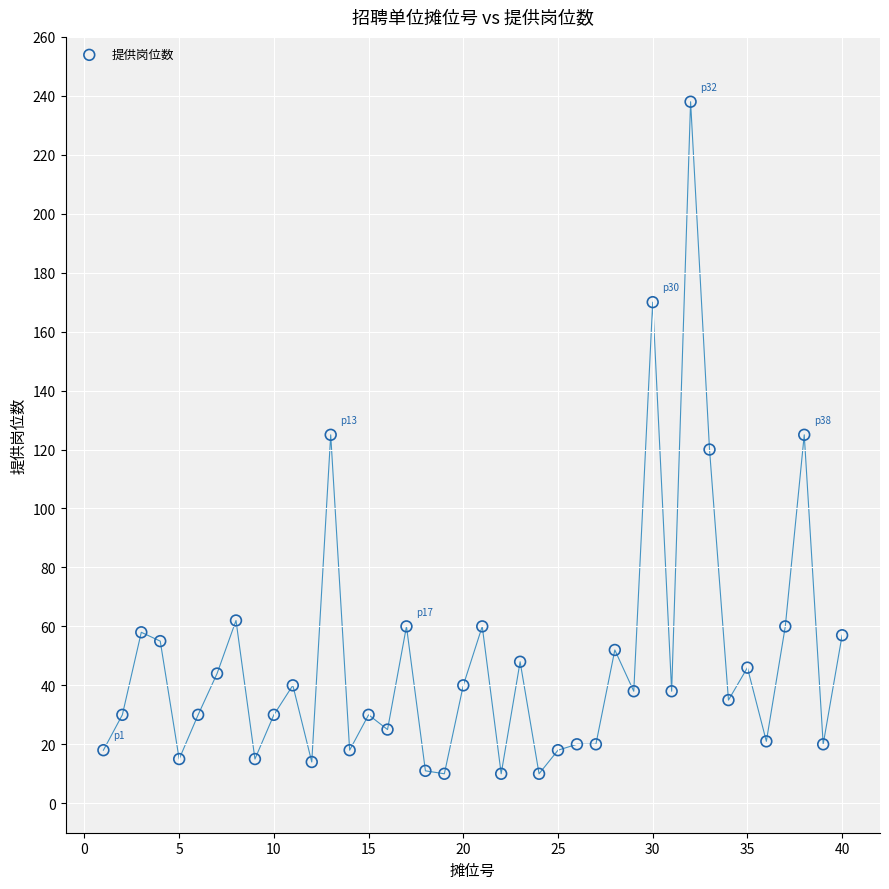

What is the range of X values (max minus min)?

39